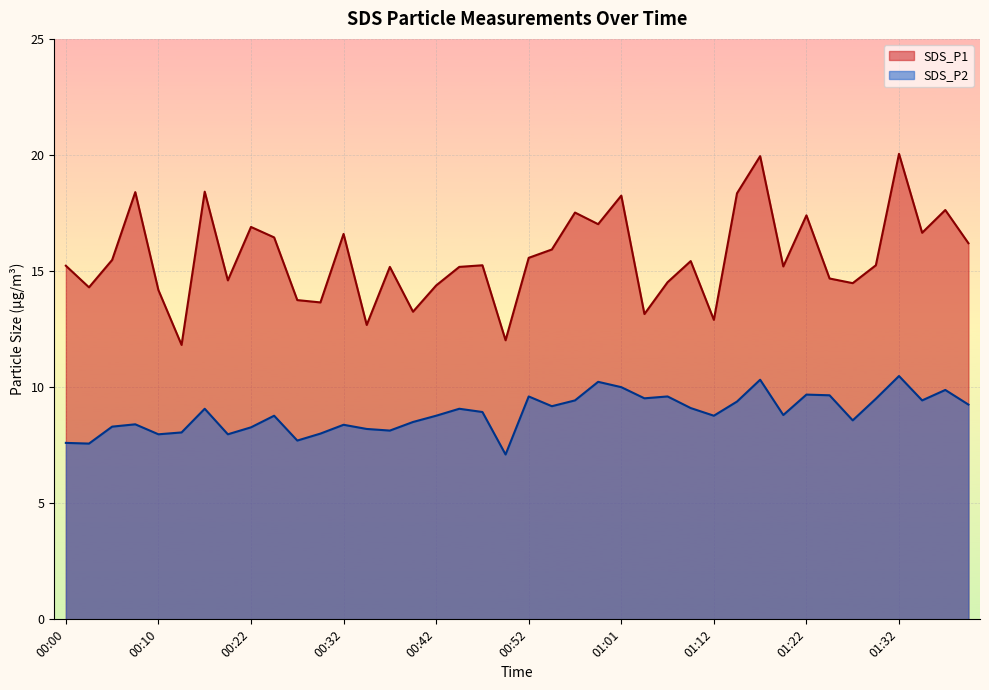

Reading right to left, what are all the values shown in this chart?

SDS_P1: 16.2	17.6	16.6	20.1	15.2	14.5	14.7	17.4	15.2	19.9	18.4	12.9	15.4	14.5	13.2	18.2	17.0	17.5	15.9	15.6	12.0	15.2	15.2	14.4	13.2	15.2	12.7	16.6	13.7	13.8	16.4	16.9	14.6	18.4	11.8	14.2	18.4	15.5	14.3	15.2
SDS_P2: 9.2	9.9	9.4	10.5	9.5	8.6	9.7	9.7	8.8	10.3	9.4	8.8	9.1	9.6	9.5	10.0	10.2	9.4	9.2	9.6	7.1	8.9	9.1	8.8	8.5	8.1	8.2	8.4	8.0	7.7	8.8	8.3	8.0	9.1	8.1	8.0	8.4	8.3	7.6	7.6